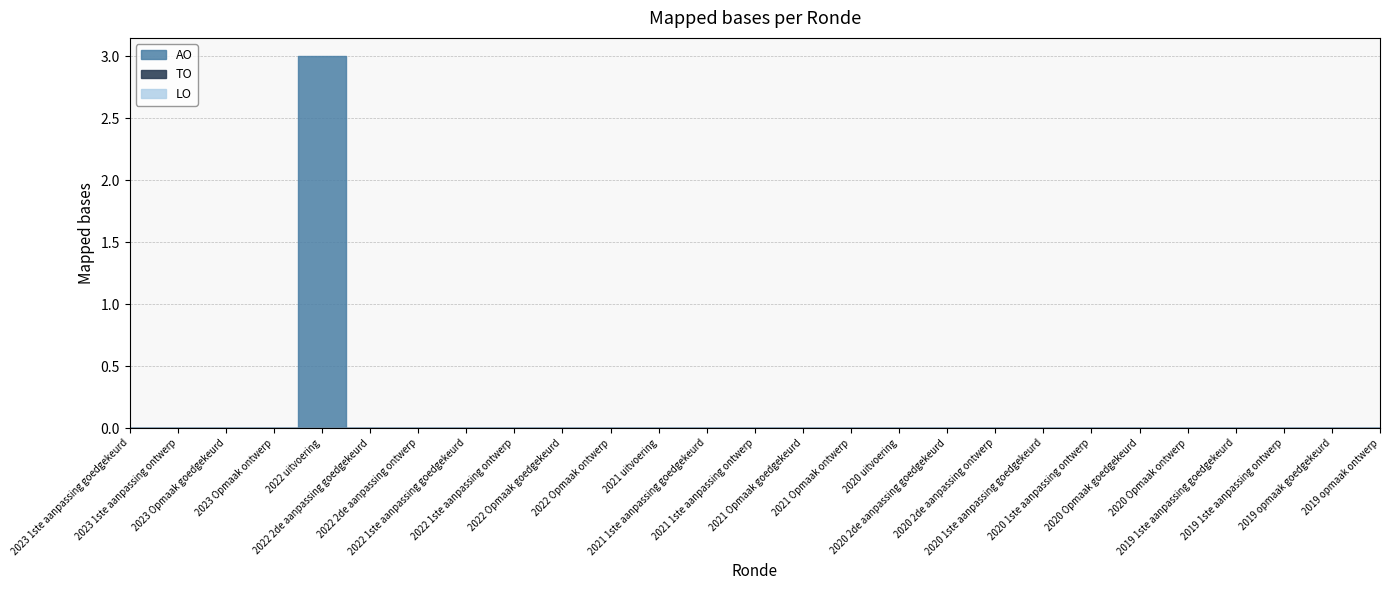

True or false: AO and TO cross at least once.

False